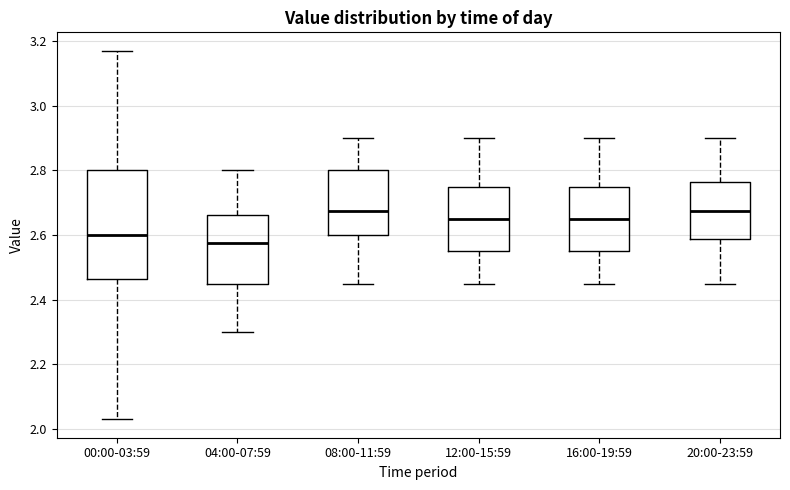

Comparing the boxes themselves (not the whiskers), which one is the tallest?

00:00-03:59